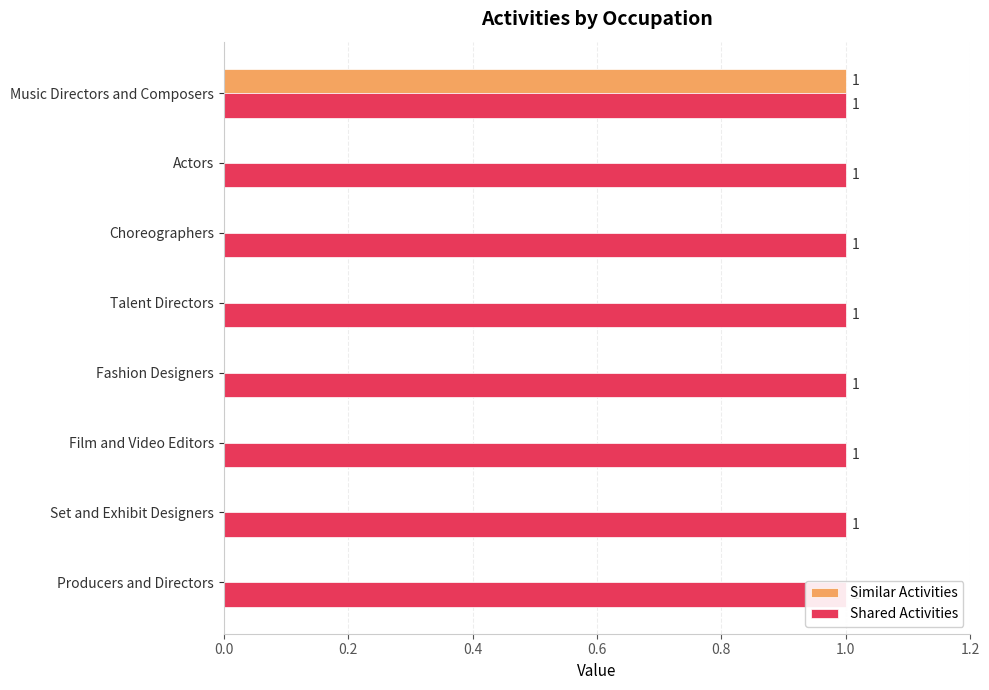

The value of Similar Activities at Producers and Directors is 0.0. True or false?

True